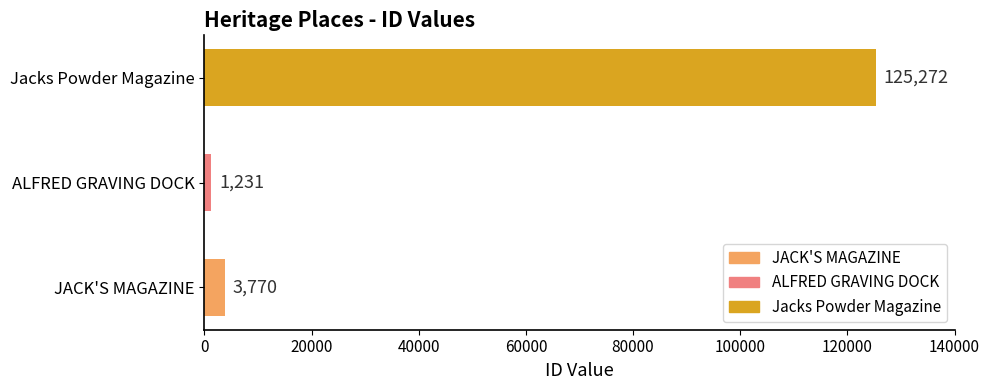

Reading bottom to top, transcribe all the data shown in this chart.

JACK'S MAGAZINE=3770	ALFRED GRAVING DOCK=1231	Jacks Powder Magazine=125272